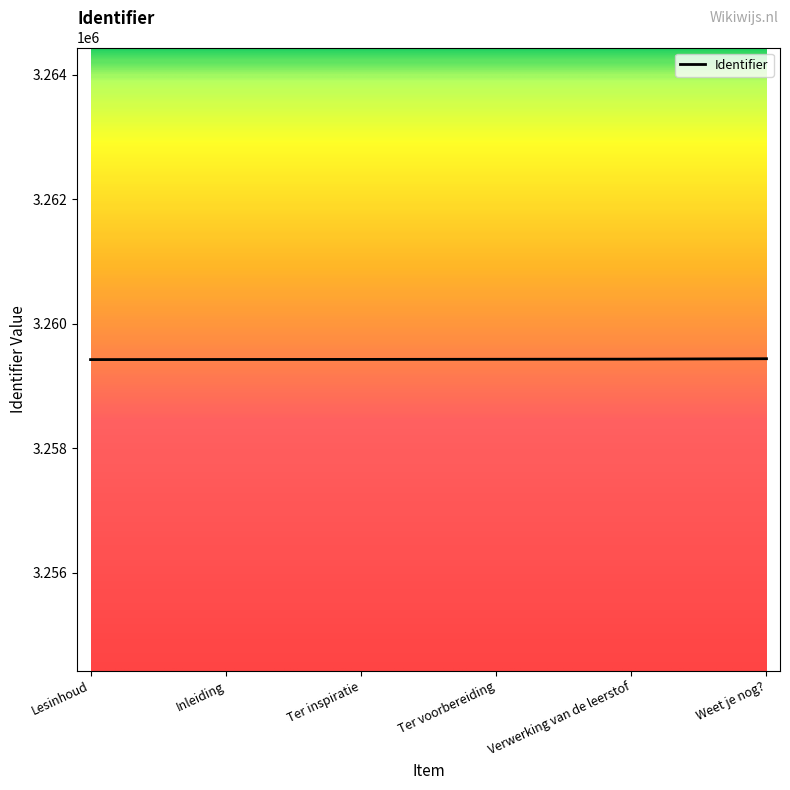

How many distinct data groups are displayed?

1